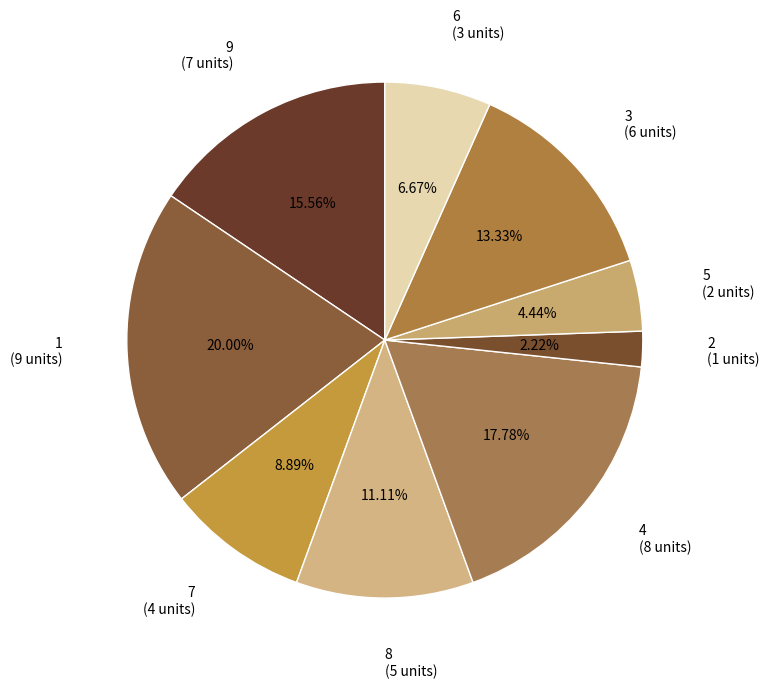

What percentage is the 1 slice, to the nearest percent?

20%